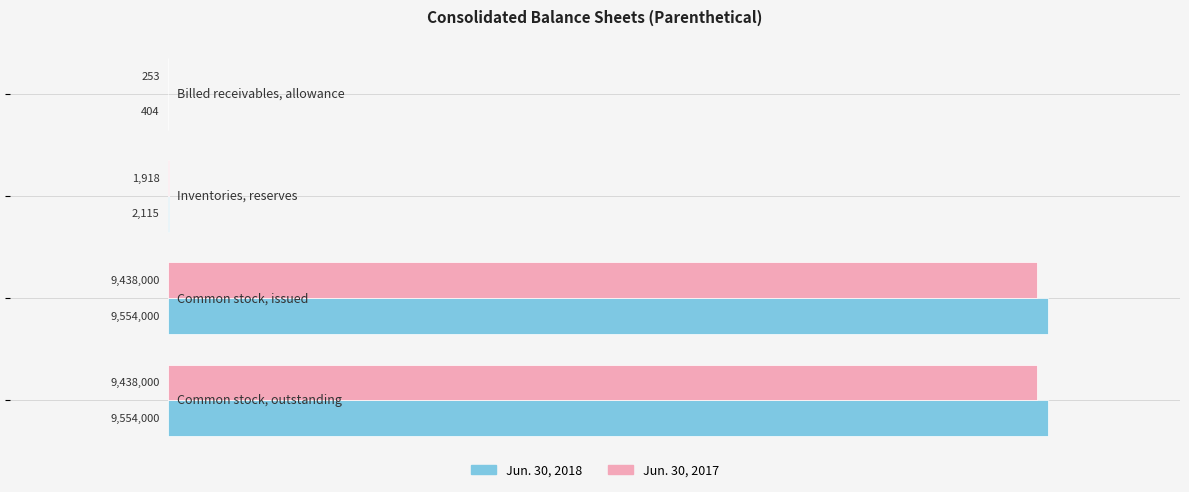

What are all the series names shown in the legend?

Jun. 30, 2018, Jun. 30, 2017